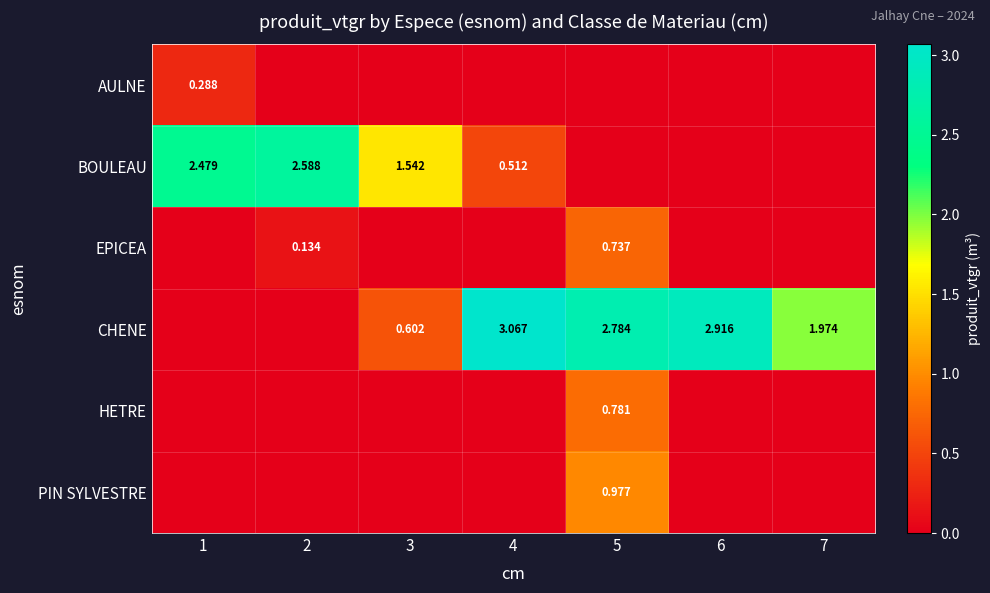

At which category does the chart reach its peak across all series?

4